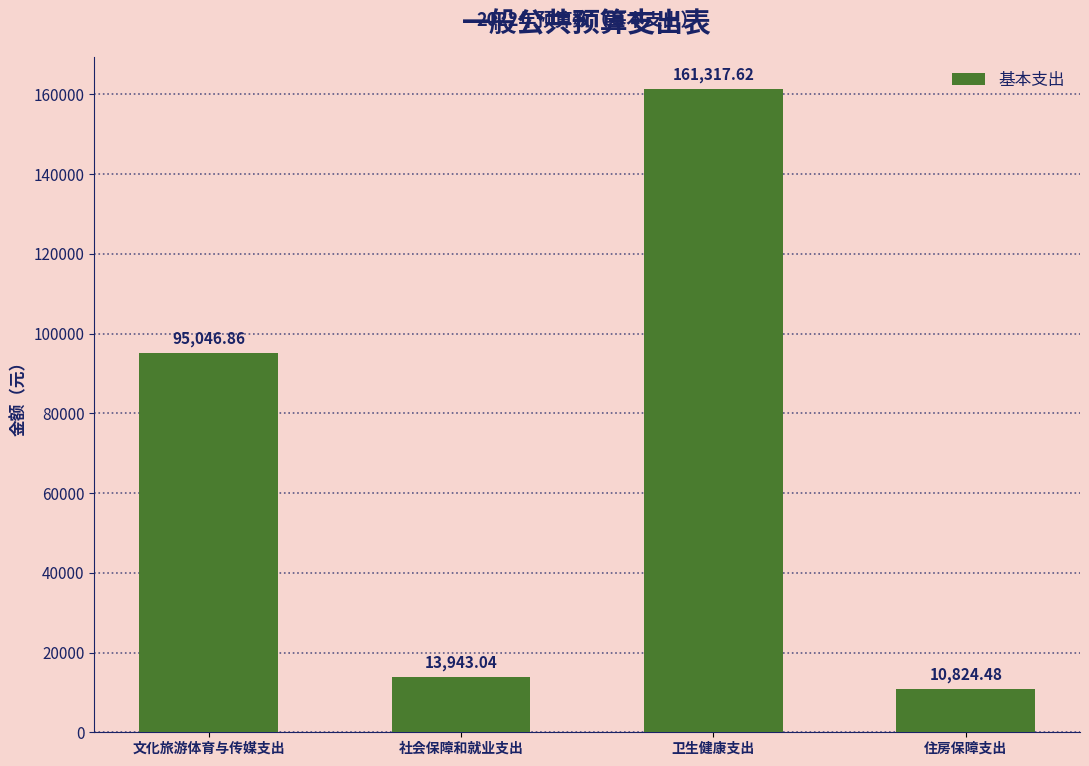

What position from the left is 社会保障和就业支出?

2